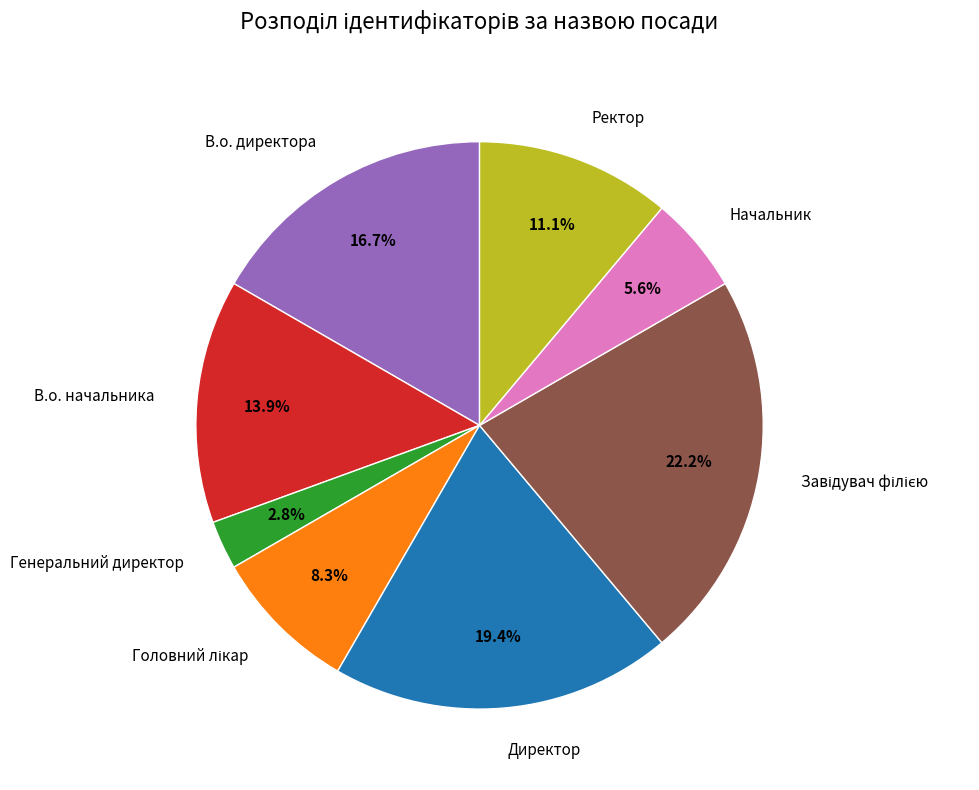

What percentage do Директор and В.о. директора together represent?

36.1%